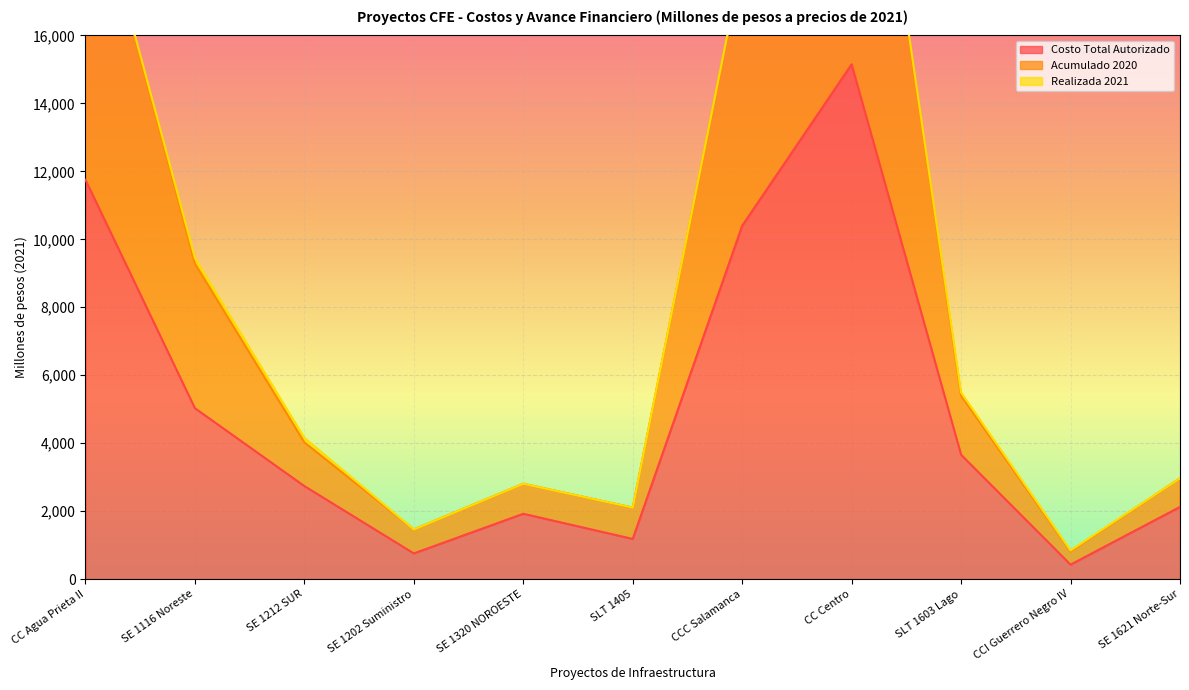

Is the value of Acumulado 2020 at CCC Salamanca greater than the value of Costo Total Autorizado at CC Centro?

Yes